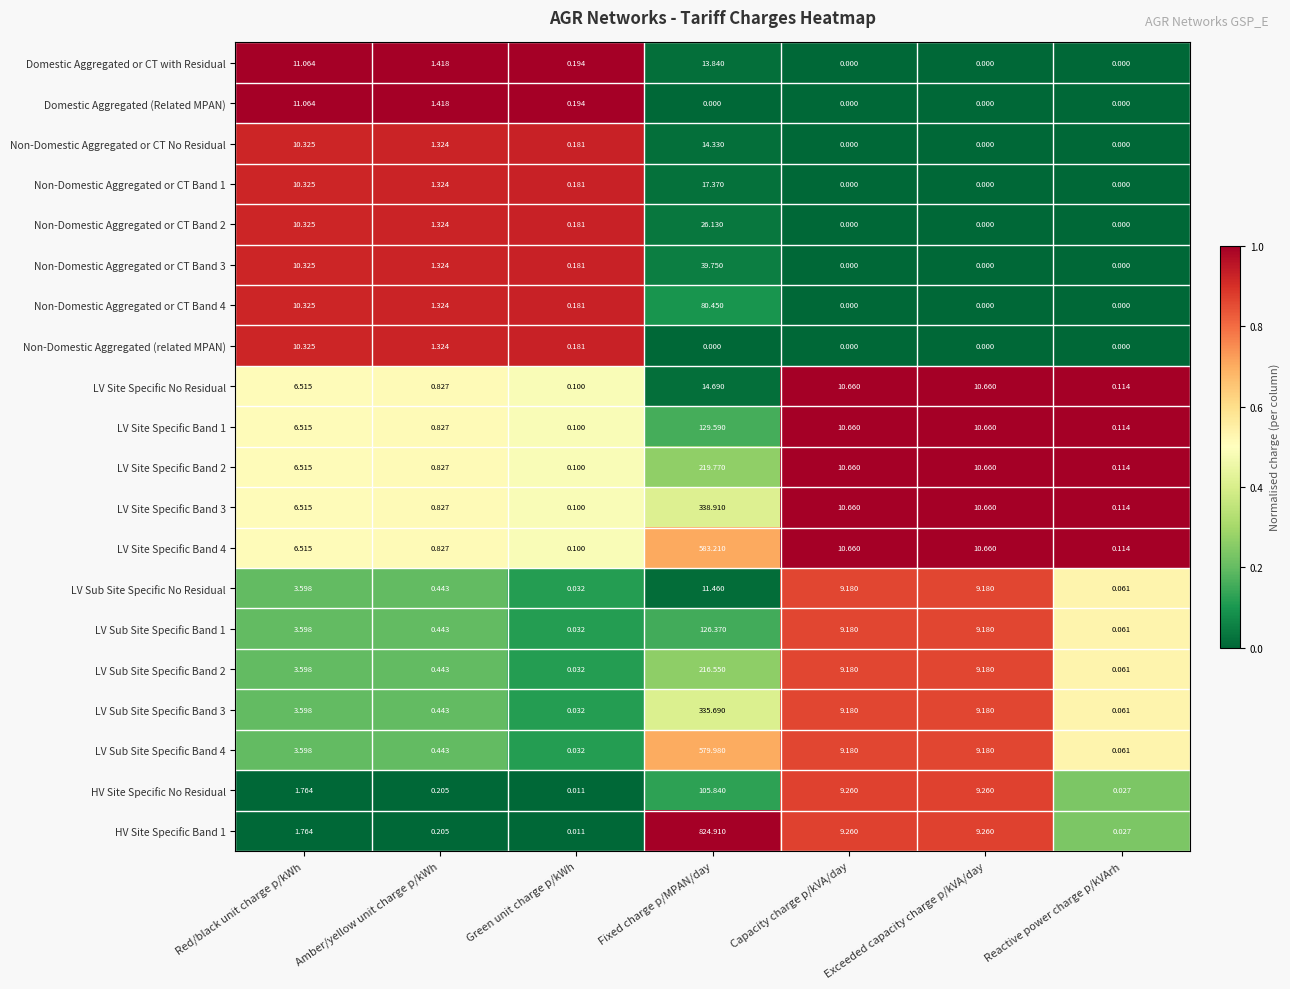

Is the value of Non-Domestic Aggregated or CT Band 2 at Amber/yellow unit charge p/kWh greater than the value of LV Site Specific Band 4 at Green unit charge p/kWh?

Yes